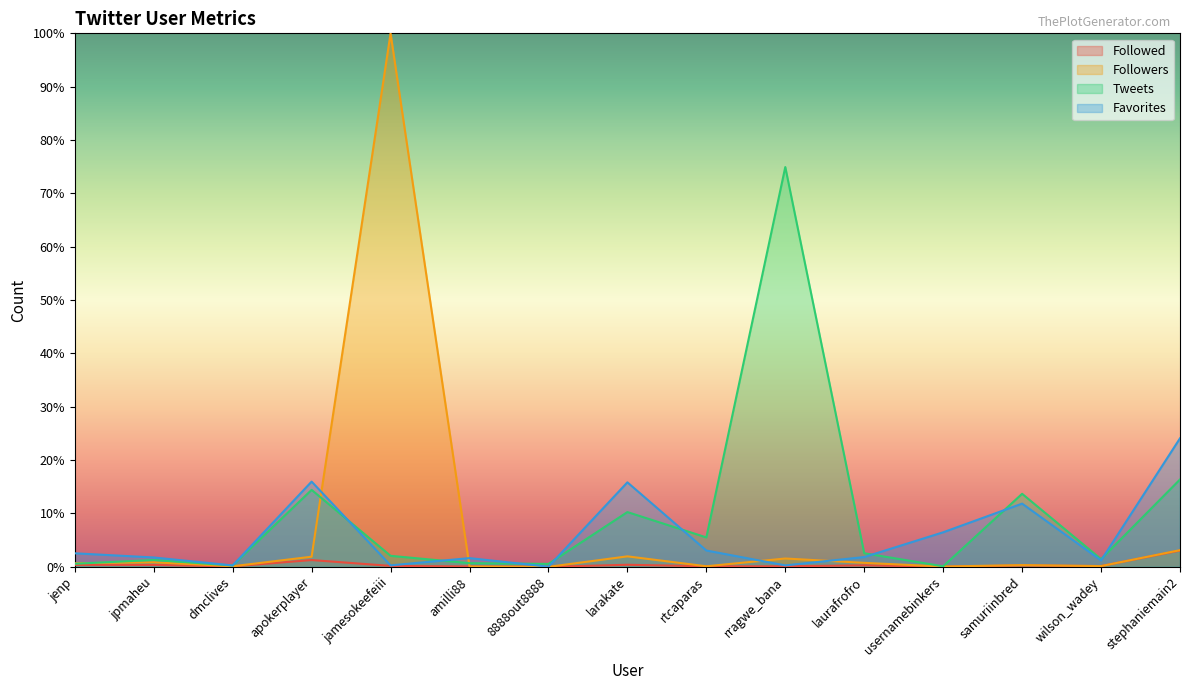

How many lines are shown in the chart?

4